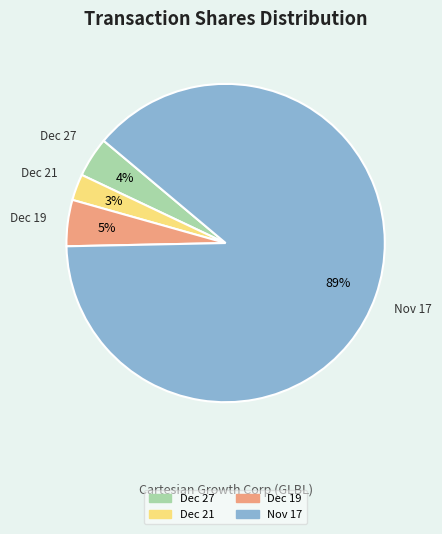

Is there a majority slice in this chart?

Yes